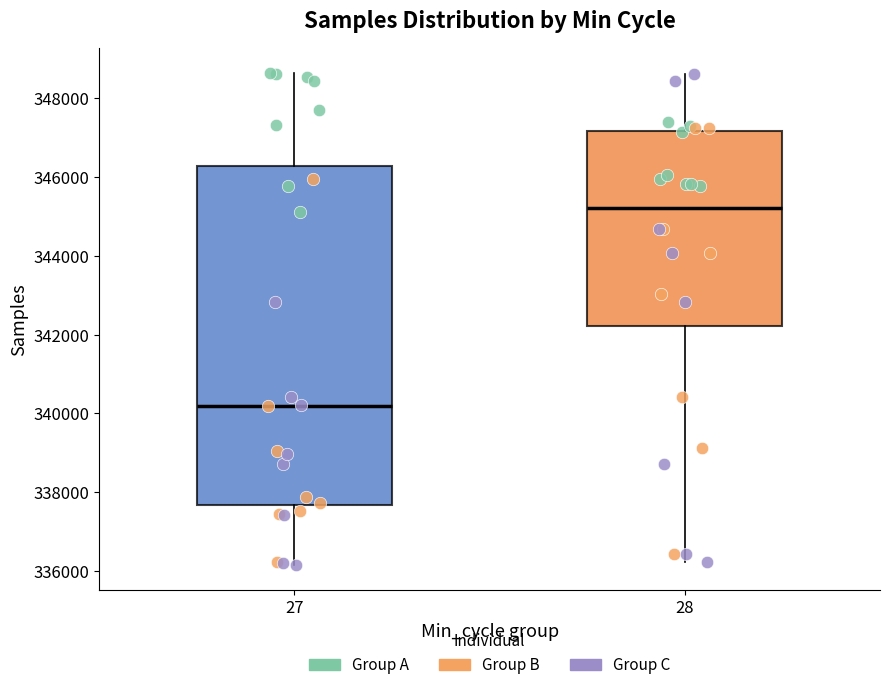

Reading left to right, transcribe this box plot: for each box, give where its median line is, the range the box spans, and where its two whiskers end, as read against the y-axis. The values are not printed on the chart, so give them approximately, as read against the axis.

27: median 340200, box 337600 to 346200, whiskers 336200 to 348600
28: median 345200, box 342200 to 347200, whiskers 336200 to 348600